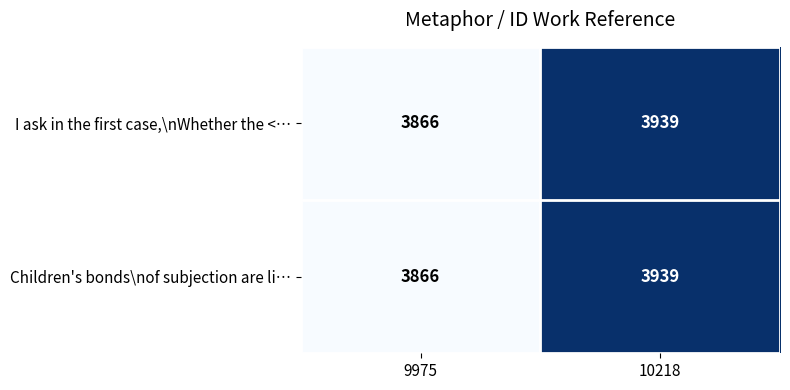

What is the total value across all series at 10218?

7878